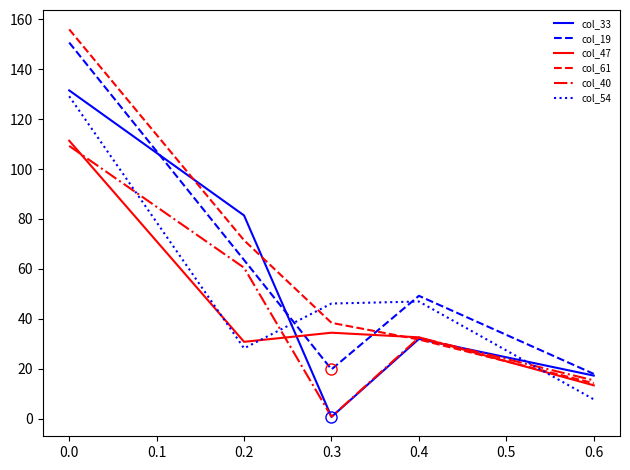

At which label does col_33 reach its minimum?

0.3